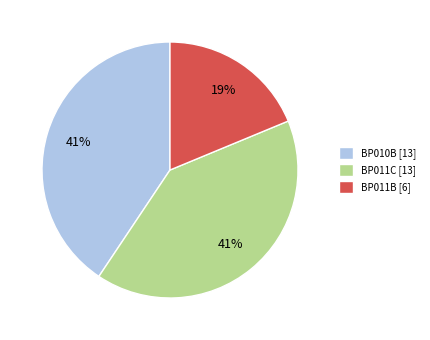

To the nearest percent, what percentage of the pie is BP011C [13]?

41%